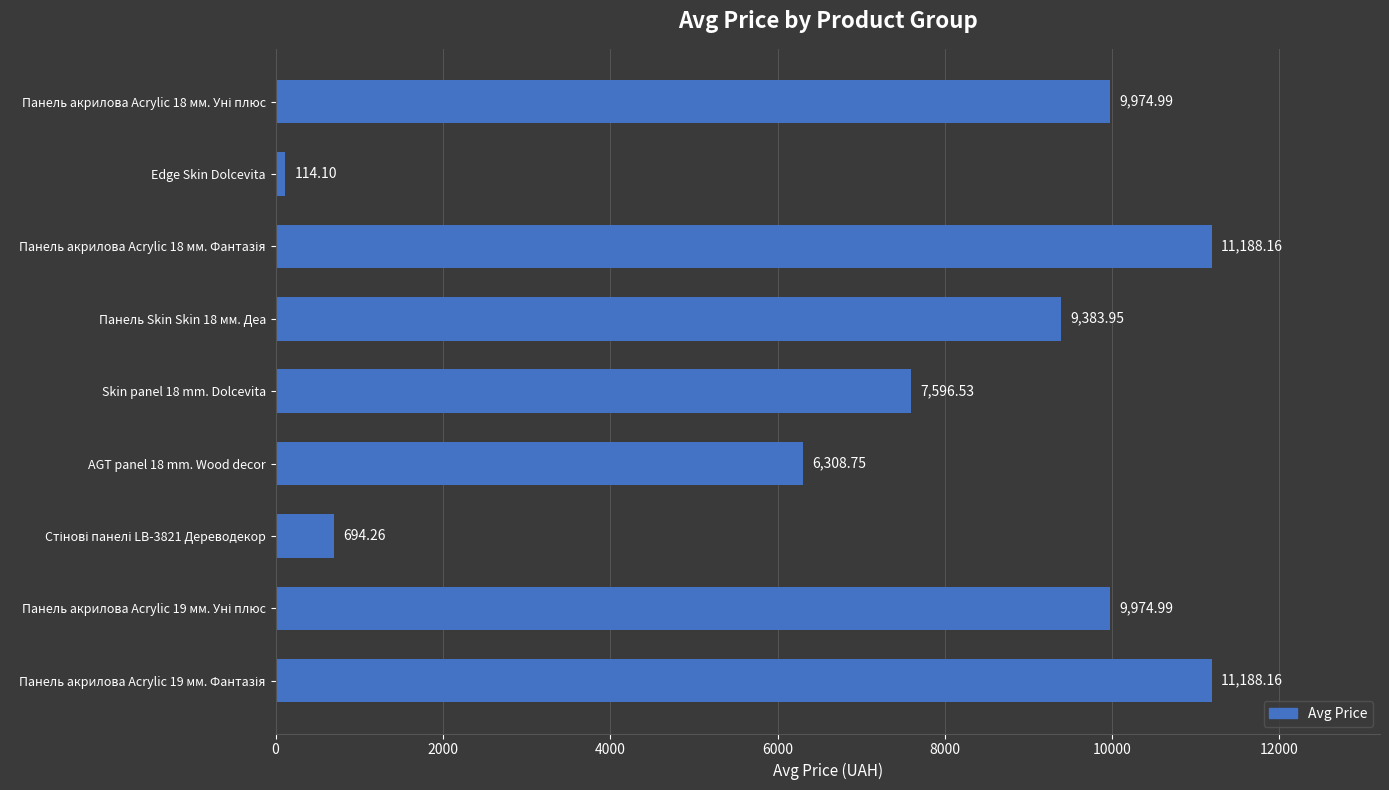

At which category does the chart reach its minimum across all series?

Edge Skin Dolcevita